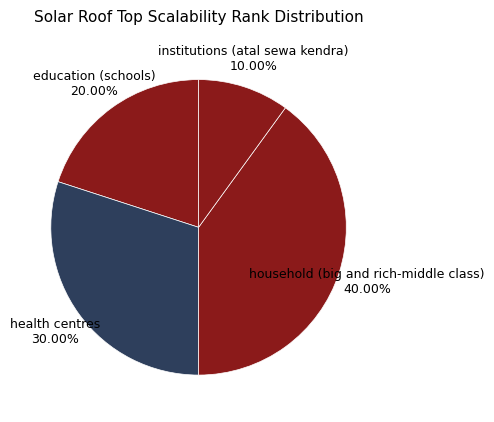

Rank the categories by value from lowest to highest.

institutions (atal sewa kendra), education (schools), health centres, household (big and rich-middle class)